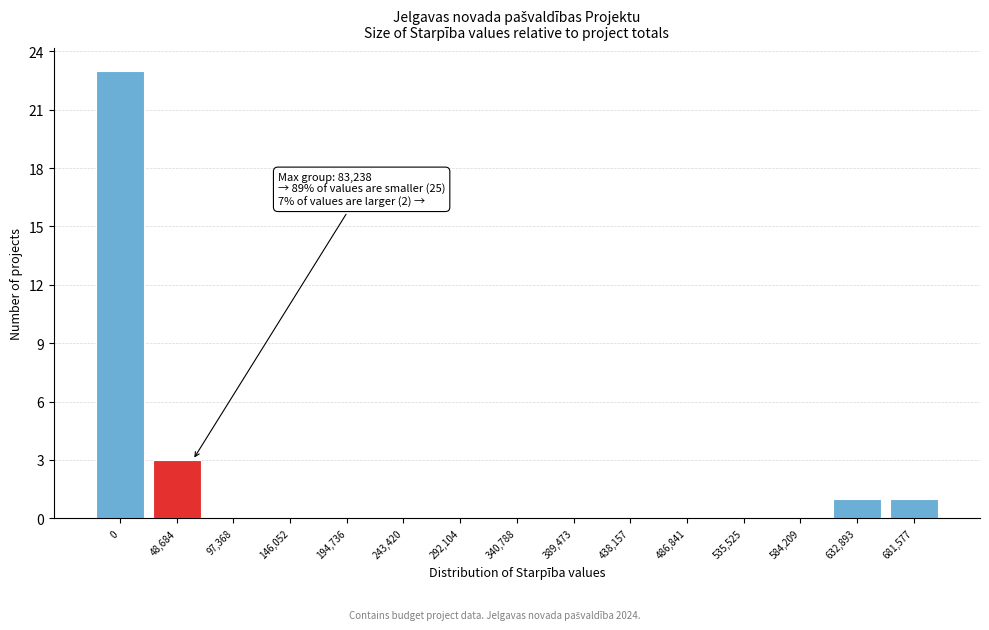

Reading left to right, what are all the values shown in this chart?

0=23	48,684=3	97,368=0	146,052=0	194,736=0	243,420=0	292,104=0	340,788=0	389,473=0	438,157=0	486,841=0	535,525=0	584,209=0	632,893=1	681,577=1